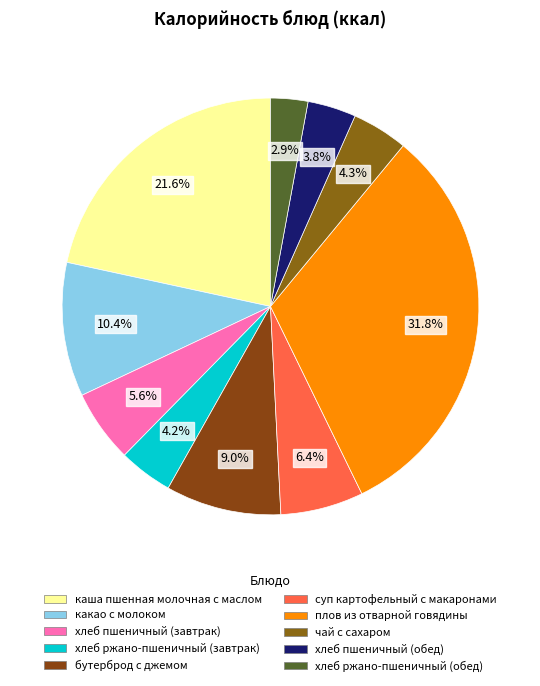

How many slices are in this pie chart?

10